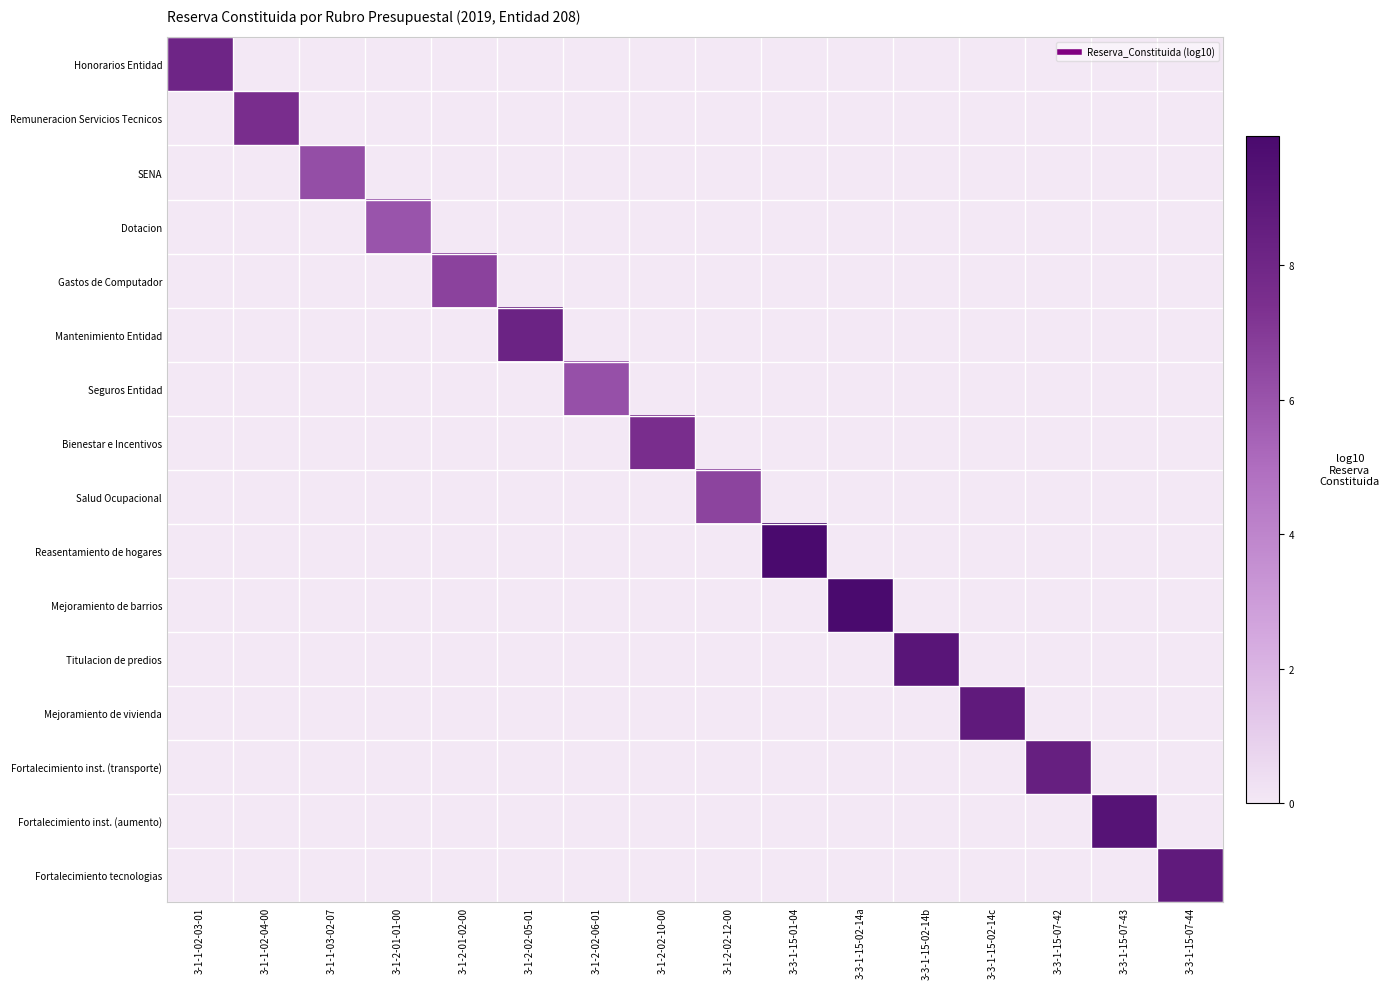

What is the total value across all series at 3-1-2-01-01-00?

6.0